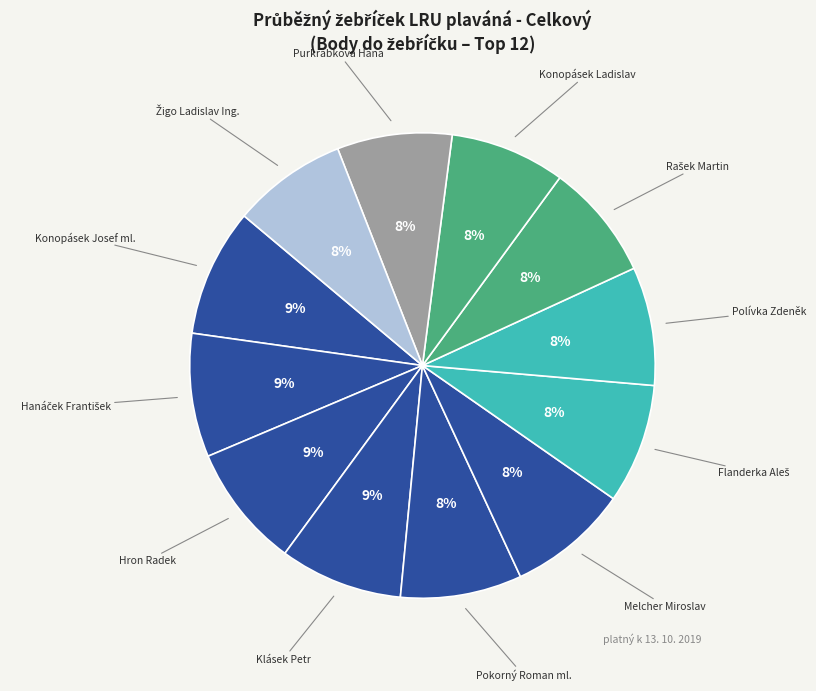

Is there any slice that represents more than half of the pie?

No